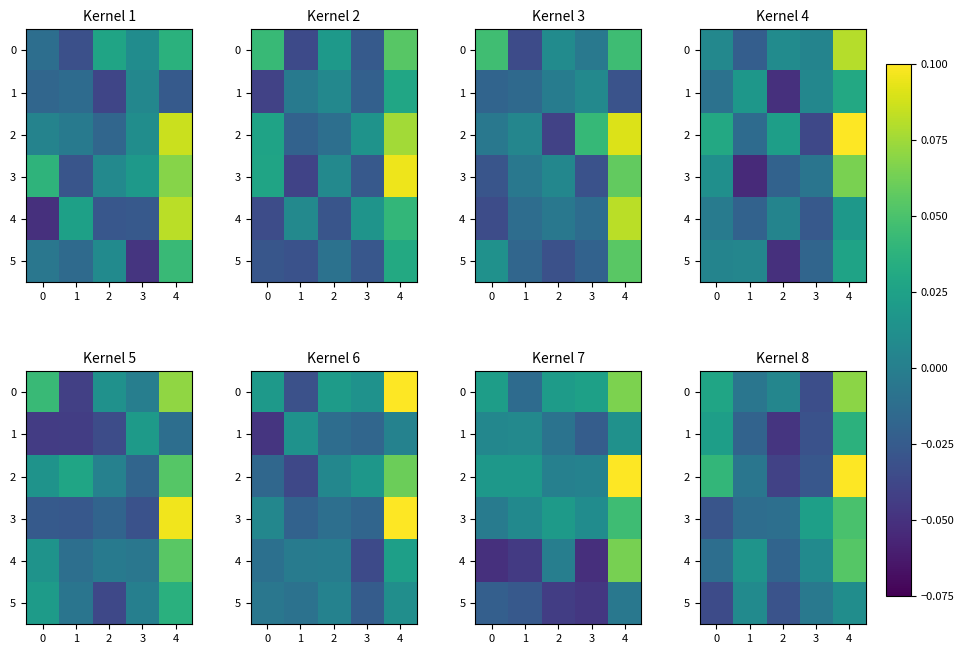

Where is row_0 nearest to the value 0?

2